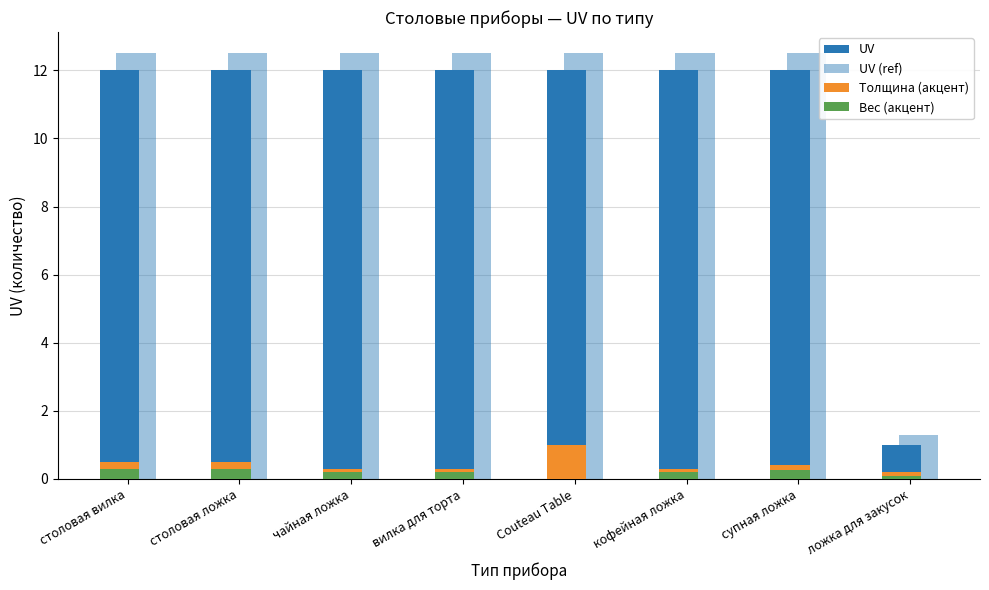

Does the chart contain stacked bars?

No